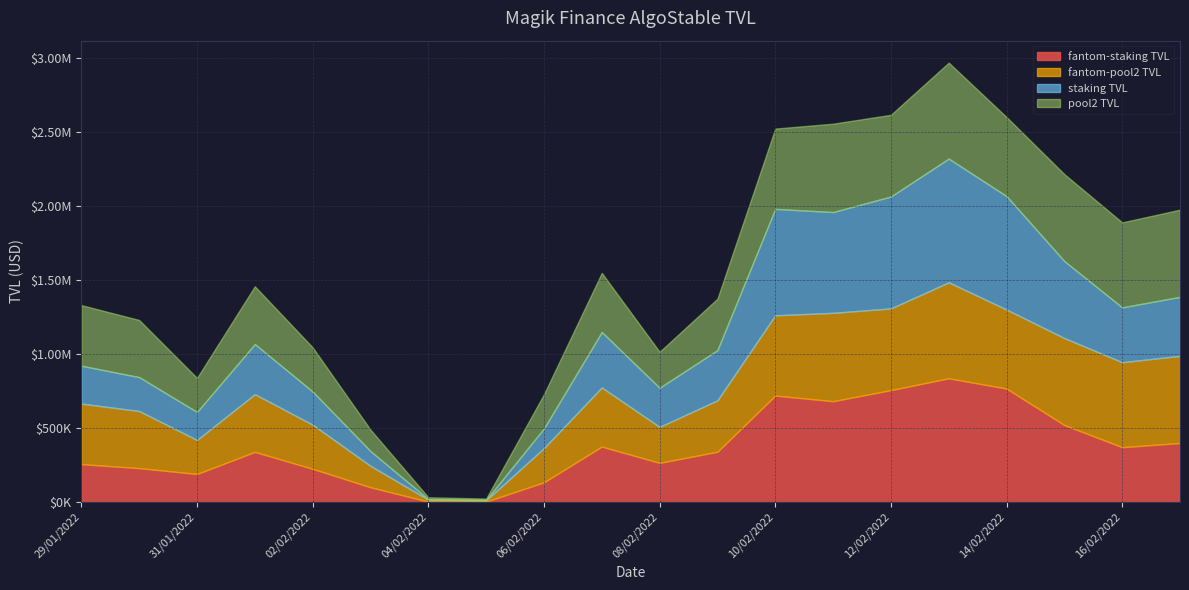

What is the spread (max minus min) of values at 15/02/2022?

67752.1